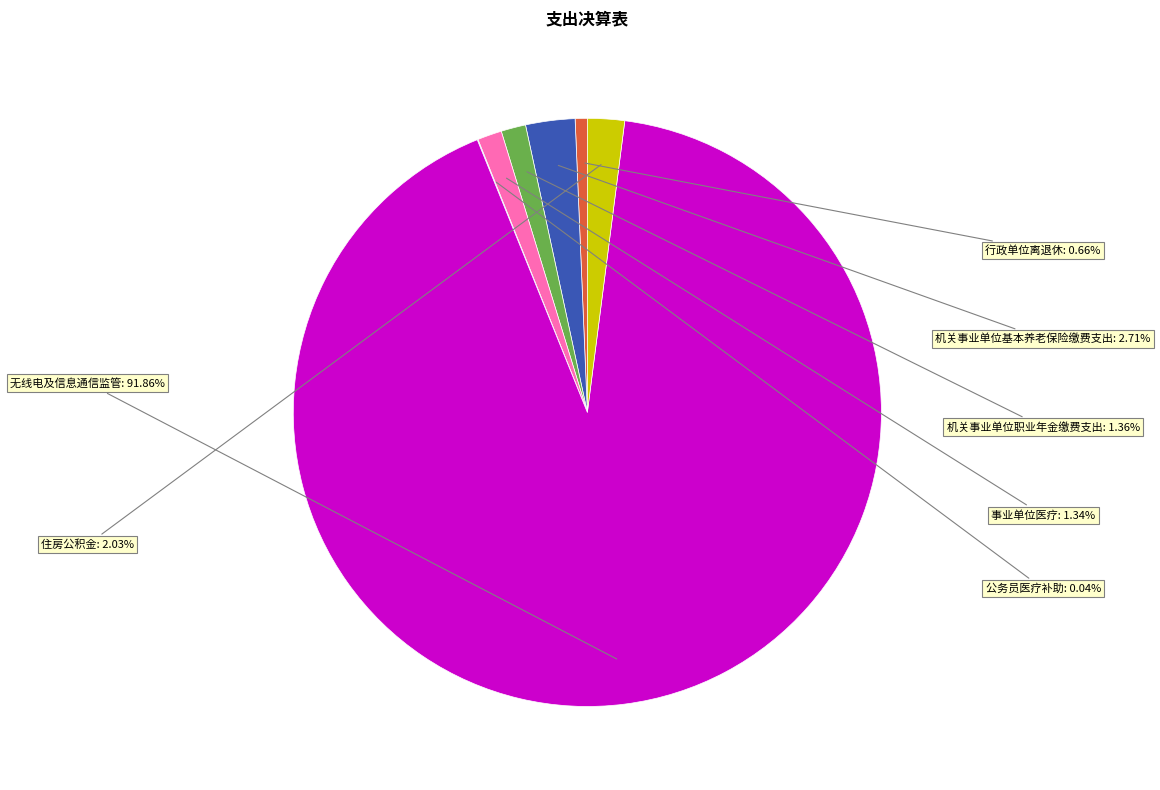

Is there any slice that represents more than half of the pie?

Yes